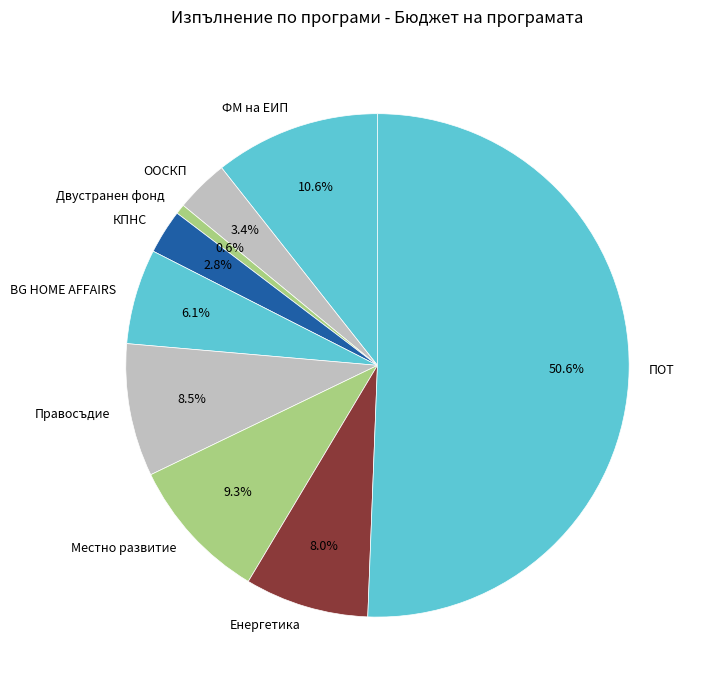

To the nearest percent, what is the difference between the largest and smallest slice percentages?

50%